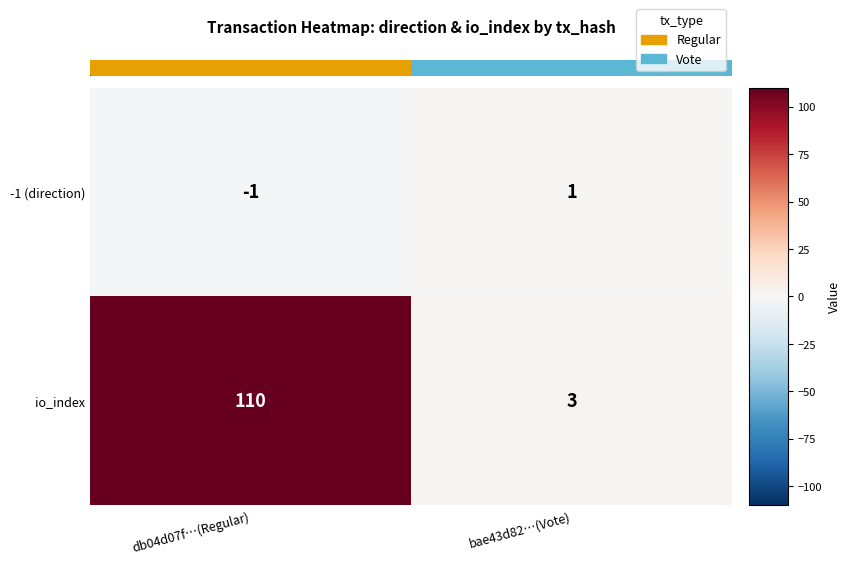

How many series are shown in this chart?

2